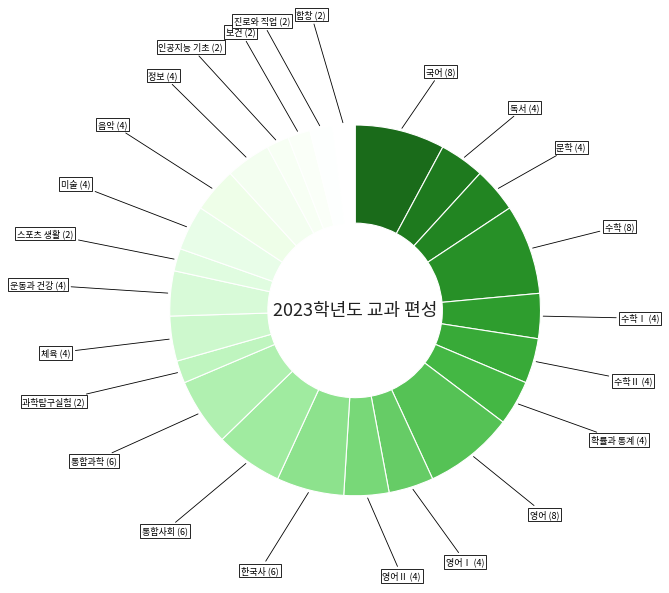

What is the smallest slice in the pie chart?

과학탐구실험